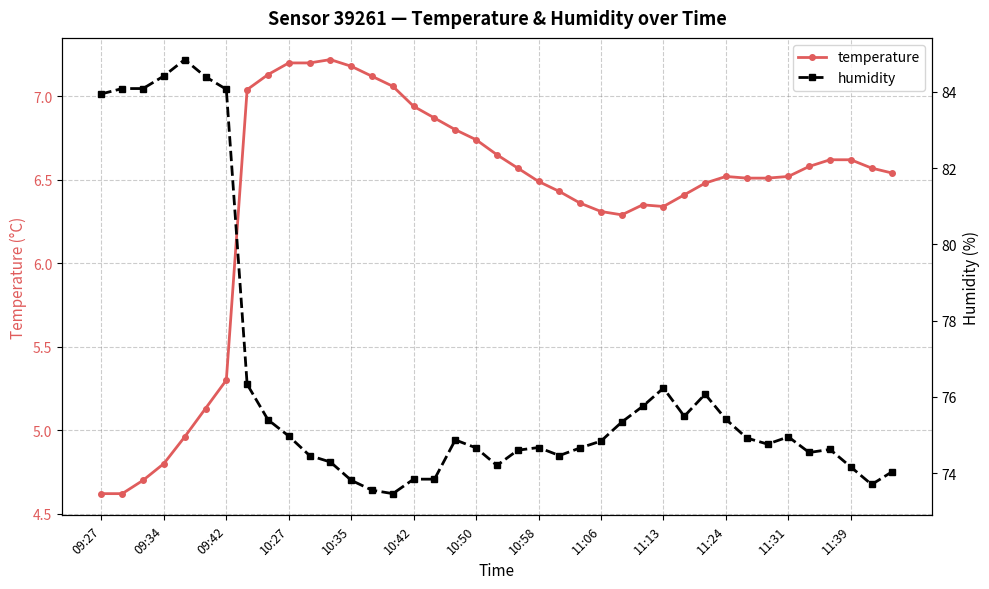

True or false: temperature has more than 1 points higher than both neighbors.

True